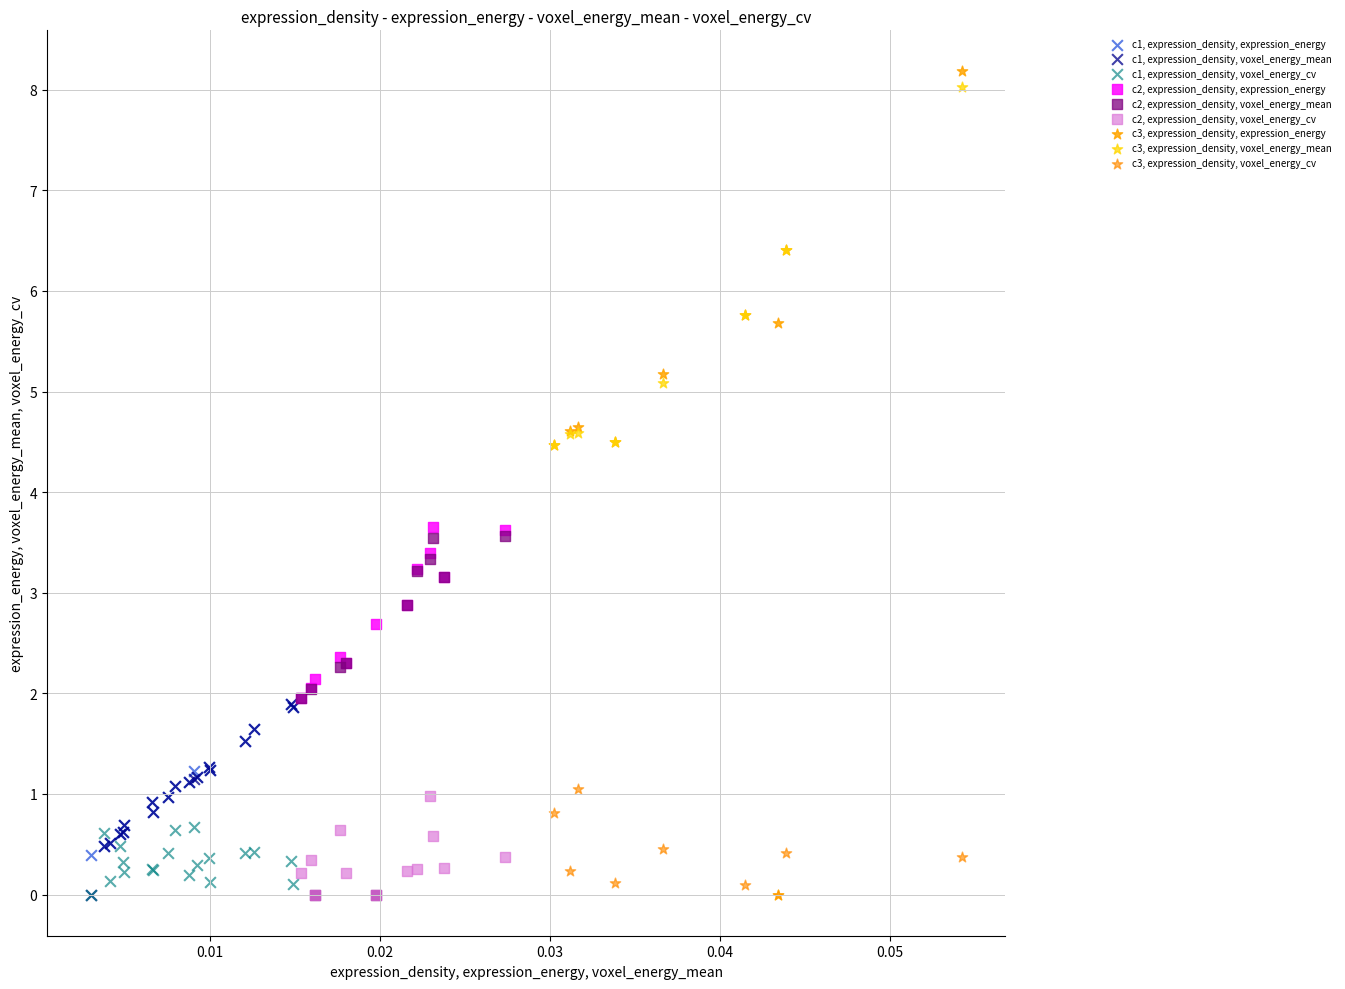

Which series has the widest spread of Y values?

c3, expression_density, voxel_energy_mean